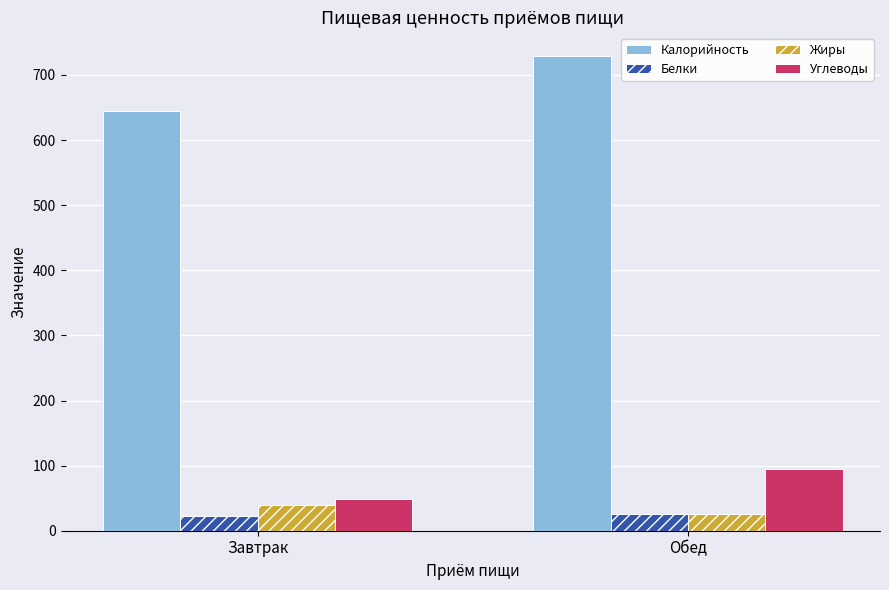

Reading left to right, extract all data points from this chart.

Калорийность: Завтрак=644.8	Обед=729.0
Белки: Завтрак=22.9	Обед=26.0
Жиры: Завтрак=39.4	Обед=25.0
Углеводы: Завтрак=49.3	Обед=95.0